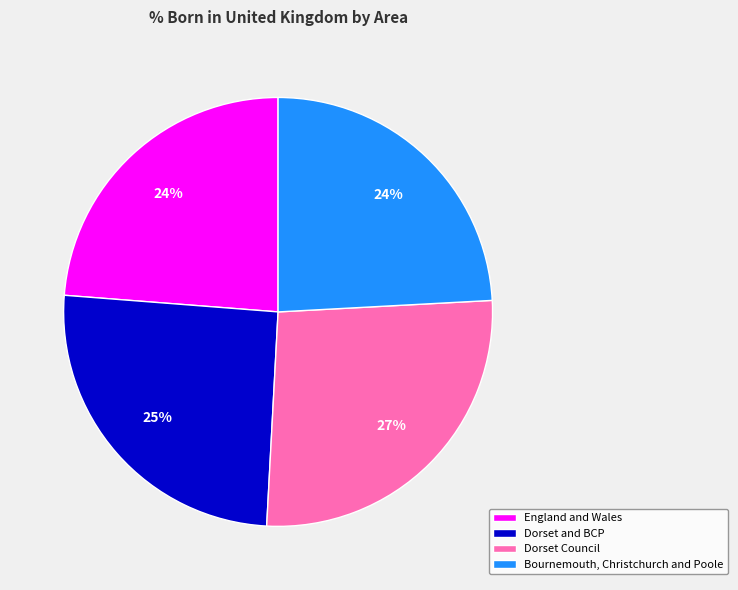

To the nearest percent, what is the difference between the largest and smallest slice percentages?

3%